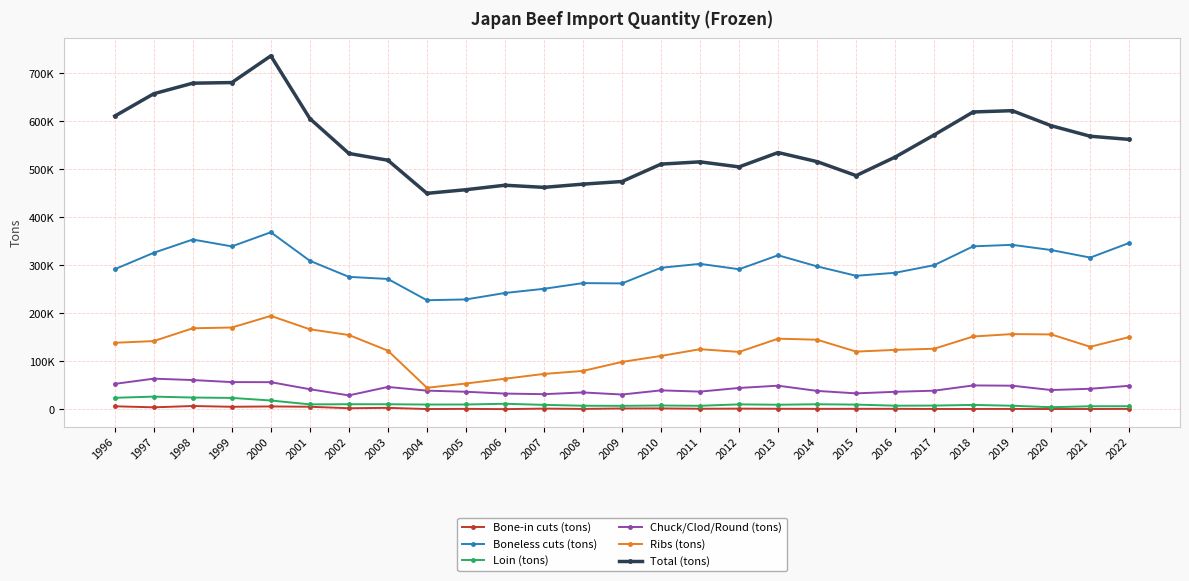

What is the spread (max minus min) of values at 1997?

653285.0